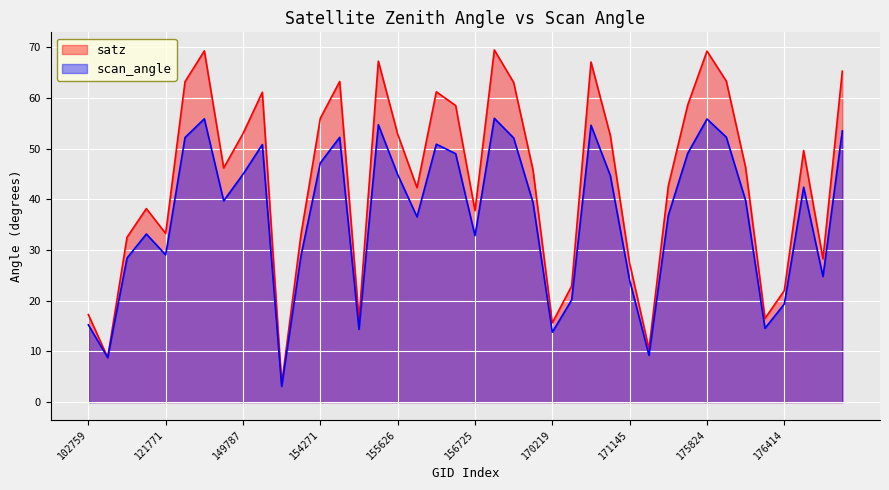

The scan_angle series shows 24.0 at 171145. True or false?

True